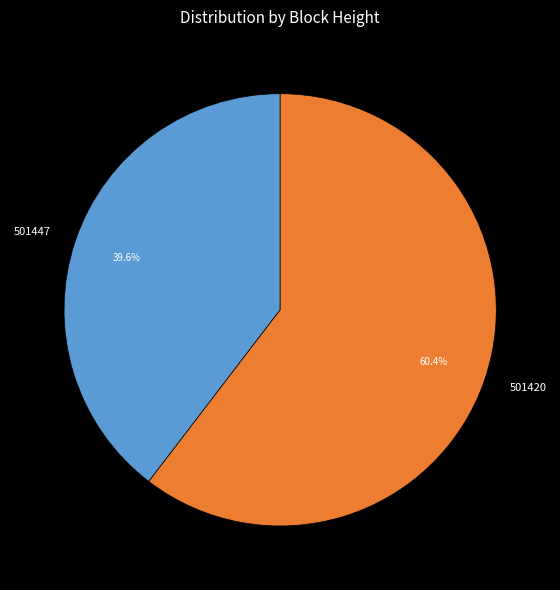

Which slice is the smallest?

501447